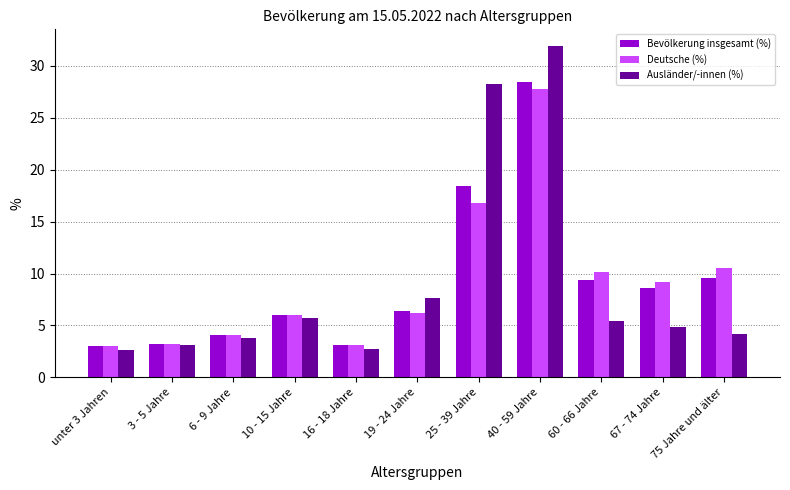

List the series in order of their overall mean, lowest first.

Deutsche (%), Ausländer/-innen (%), Bevölkerung insgesamt (%)